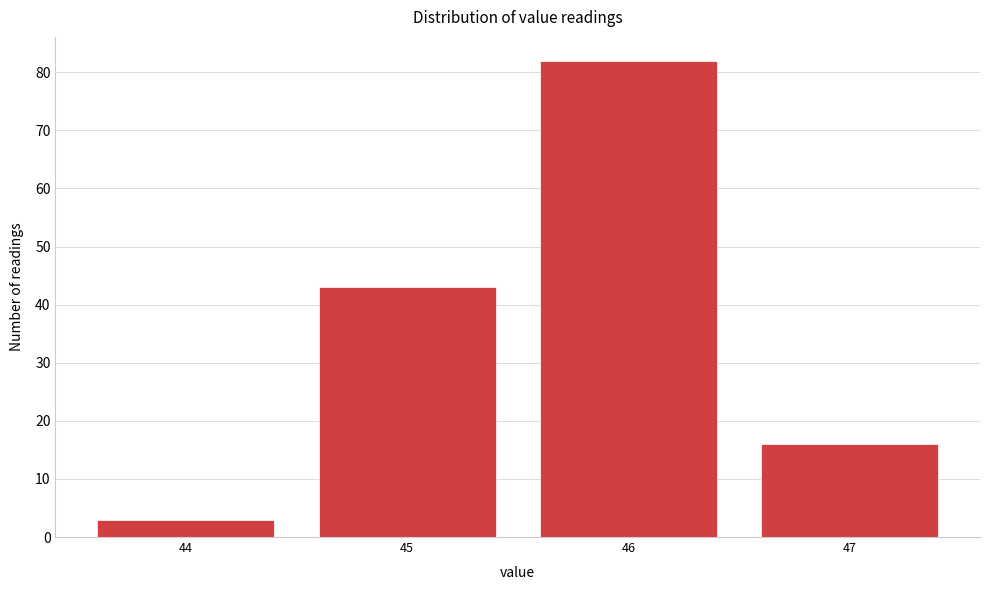

Over which range of the x-axis is the bar tallest?

45.5 to 46.5